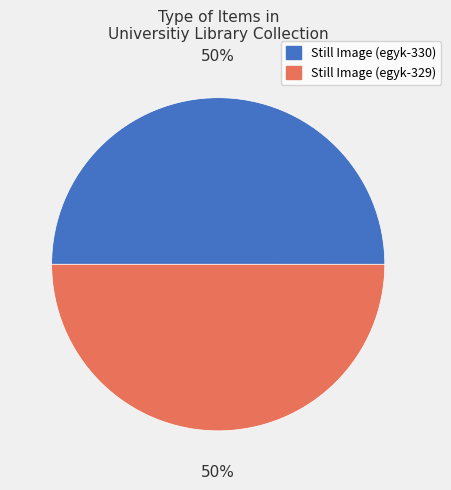

Is it true that Still Image (egyk-329) is 50% of the pie?

True